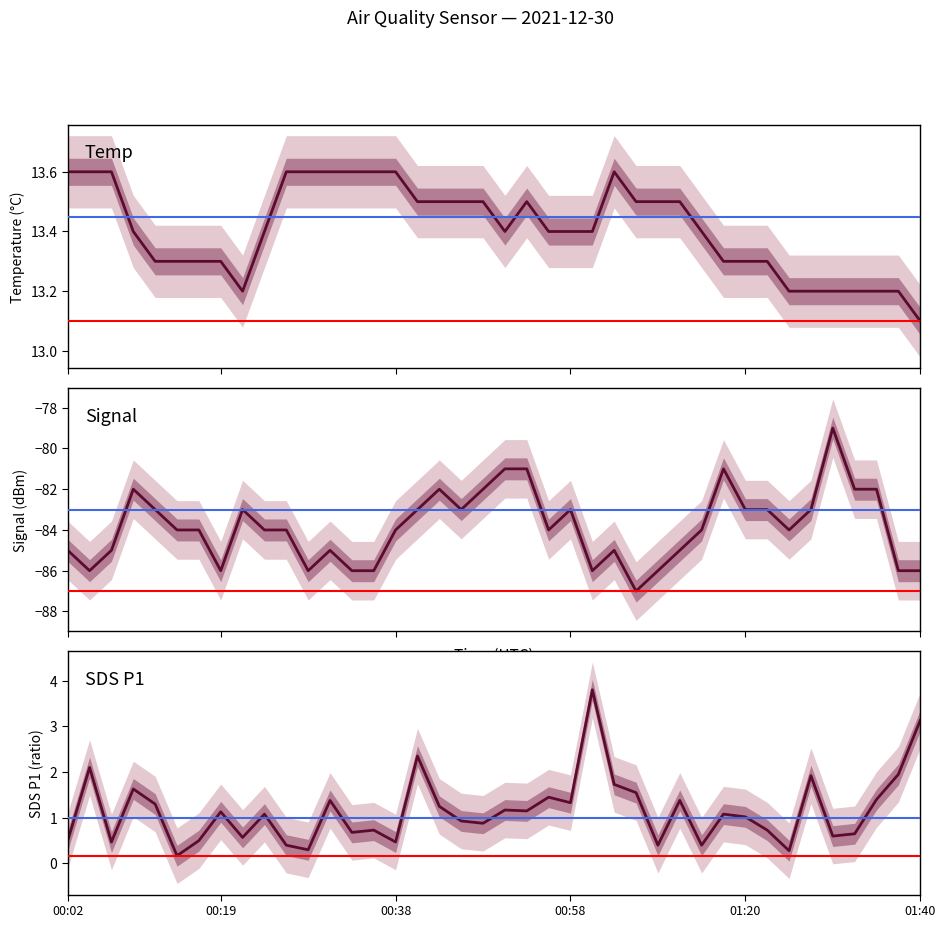

What is the value of the Signal point at the 28th from the left?

-86.0